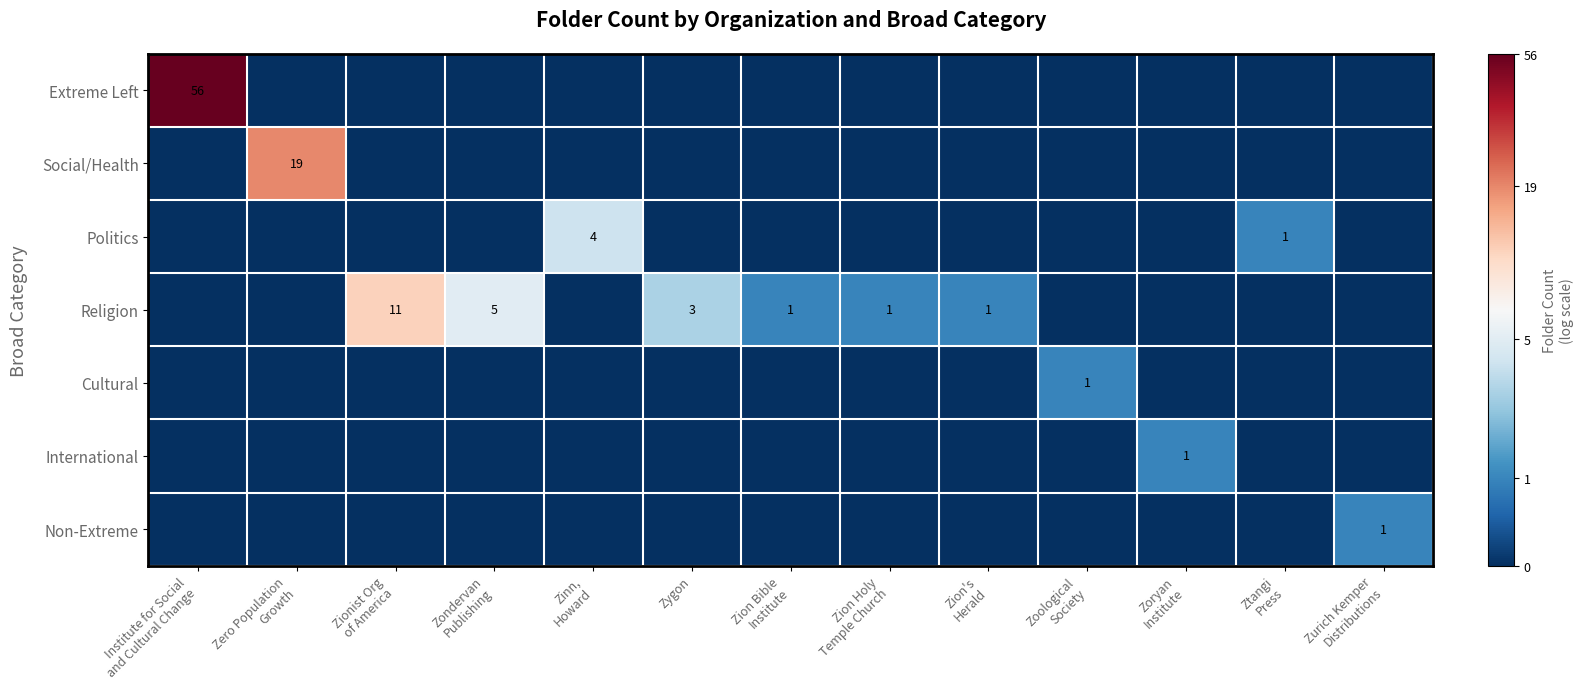

At which label does row_5 reach its peak?

Zoryan
Institute